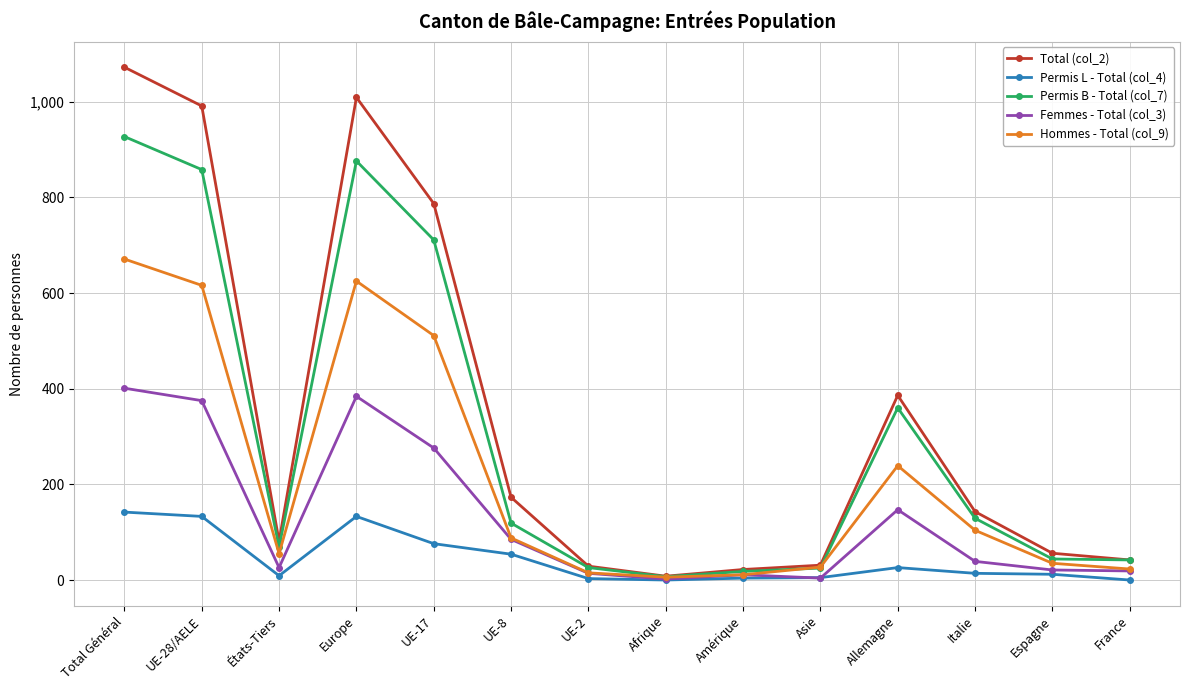

Where is the first local maximum for Permis B - Total (col_7)?

Europe